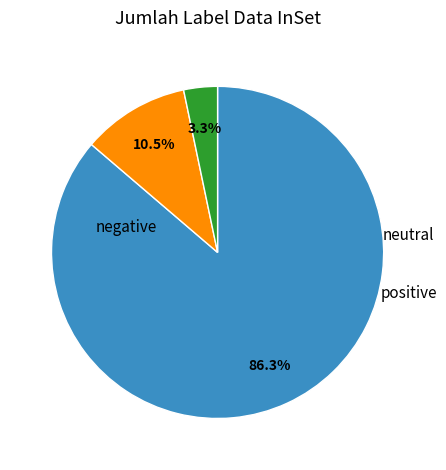

Is there any slice that represents more than half of the pie?

Yes